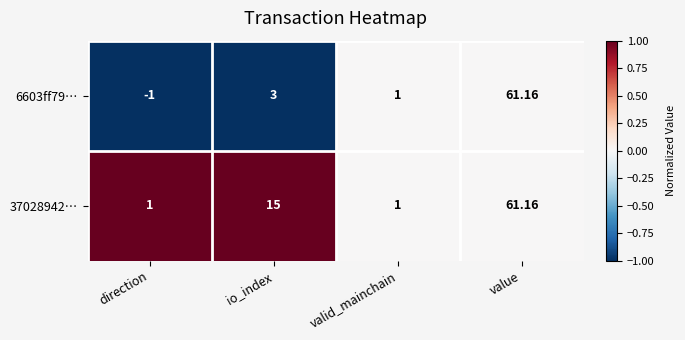

Rank the categories by 6603ff79… value from highest to lowest.

value, io_index, valid_mainchain, direction